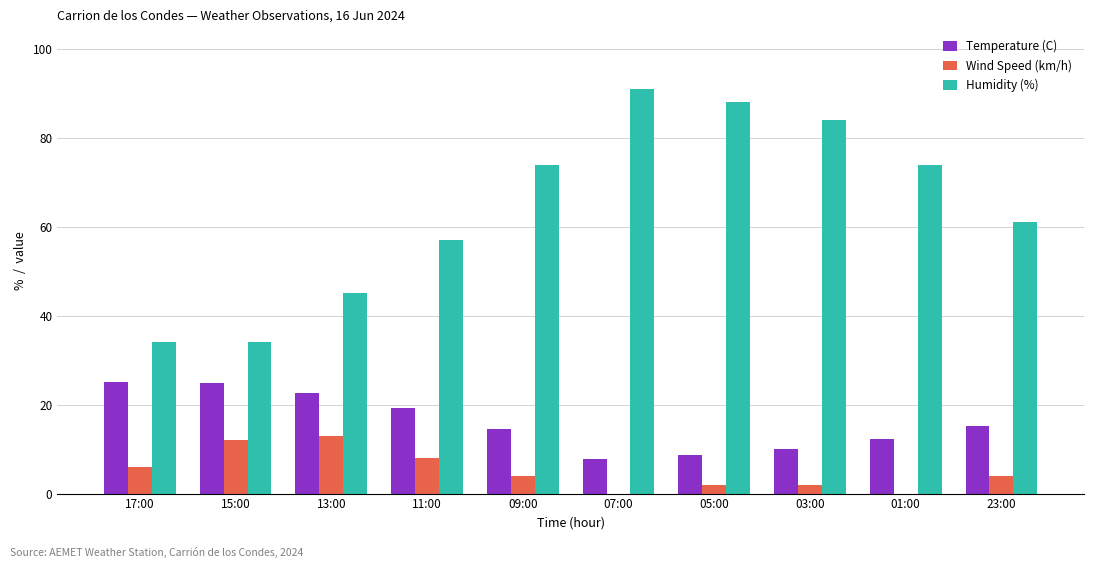

Which category has the highest value across all series?

07:00